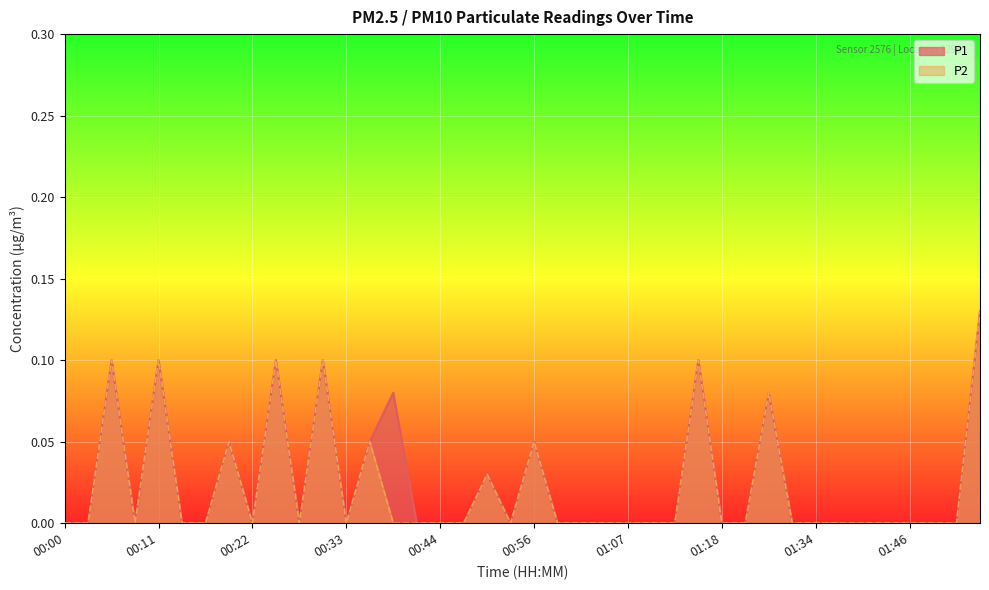

Reading left to right, list all the values displayed in this chart.

P1: 00:00=0.0	00:02=0.0	00:05=0.1	00:08=0.0	00:11=0.1	00:14=0.0	00:16=0.0	00:19=0.1	00:22=0.0	00:25=0.1	00:27=0.0	00:30=0.1	00:33=0.0	00:36=0.1	00:38=0.1	00:41=0.0	00:44=0.0	00:47=0.0	00:50=0.0	00:53=0.0	00:56=0.1	00:59=0.0	01:01=0.0	01:04=0.0	01:07=0.0	01:10=0.0	01:12=0.0	01:15=0.1	01:18=0.0	01:21=0.0	01:28=0.1	01:31=0.0	01:34=0.0	01:37=0.0	01:40=0.0	01:43=0.0	01:46=0.0	01:48=0.0	01:51=0.0	01:54=0.1
P2: 00:00=0.0	00:02=0.0	00:05=0.1	00:08=0.0	00:11=0.1	00:14=0.0	00:16=0.0	00:19=0.1	00:22=0.0	00:25=0.1	00:27=0.0	00:30=0.1	00:33=0.0	00:36=0.1	00:38=0.0	00:41=0.0	00:44=0.0	00:47=0.0	00:50=0.0	00:53=0.0	00:56=0.1	00:59=0.0	01:01=0.0	01:04=0.0	01:07=0.0	01:10=0.0	01:12=0.0	01:15=0.1	01:18=0.0	01:21=0.0	01:28=0.1	01:31=0.0	01:34=0.0	01:37=0.0	01:40=0.0	01:43=0.0	01:46=0.0	01:48=0.0	01:51=0.0	01:54=0.1